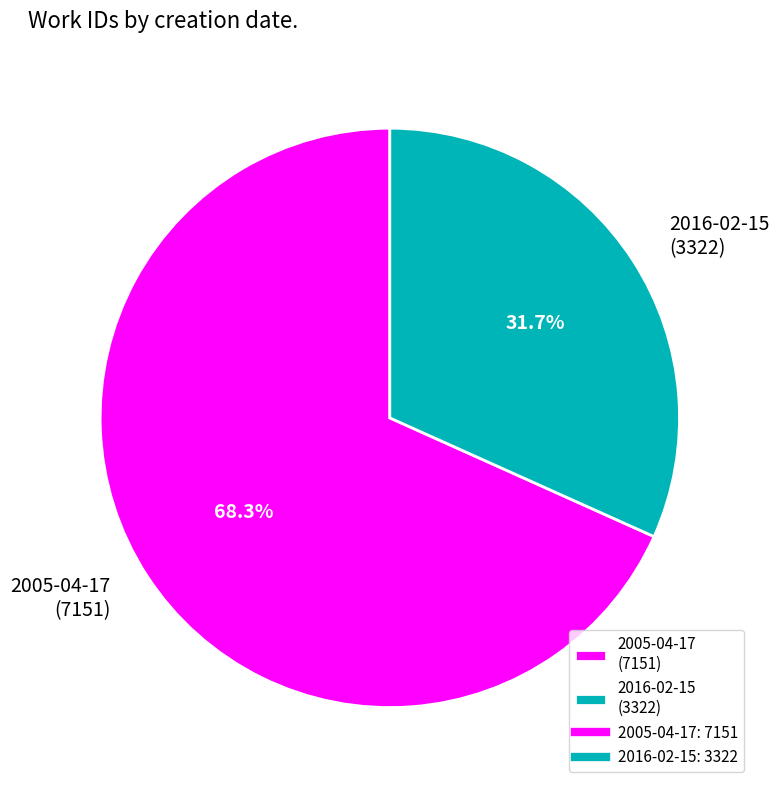

Count the number of slices in the pie.

2